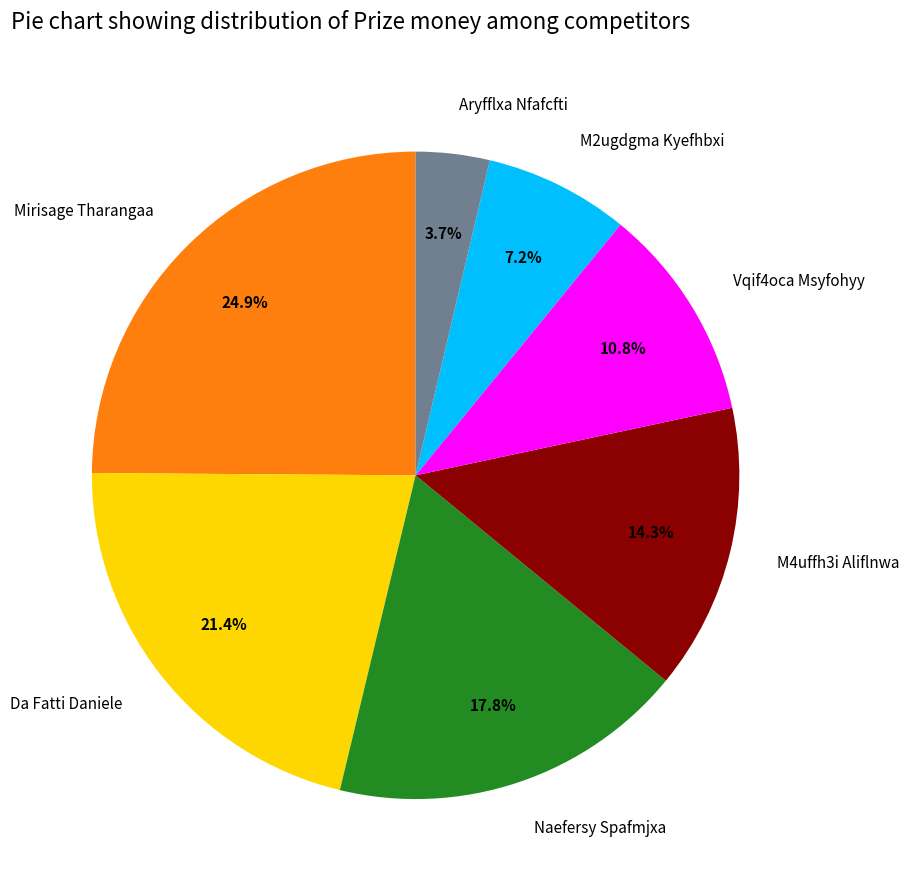

How many segments does this pie chart have?

7